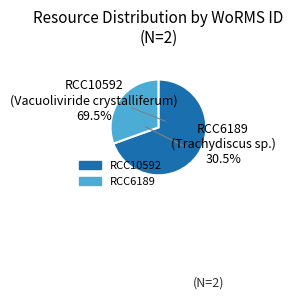

How many segments does this pie chart have?

2